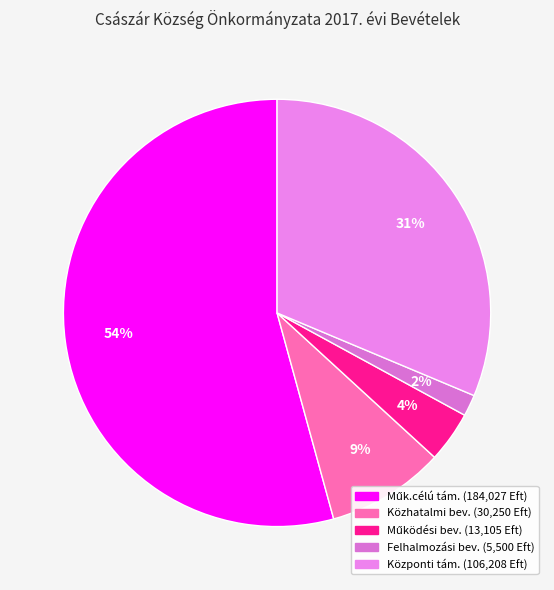

How many slices are in this pie chart?

5